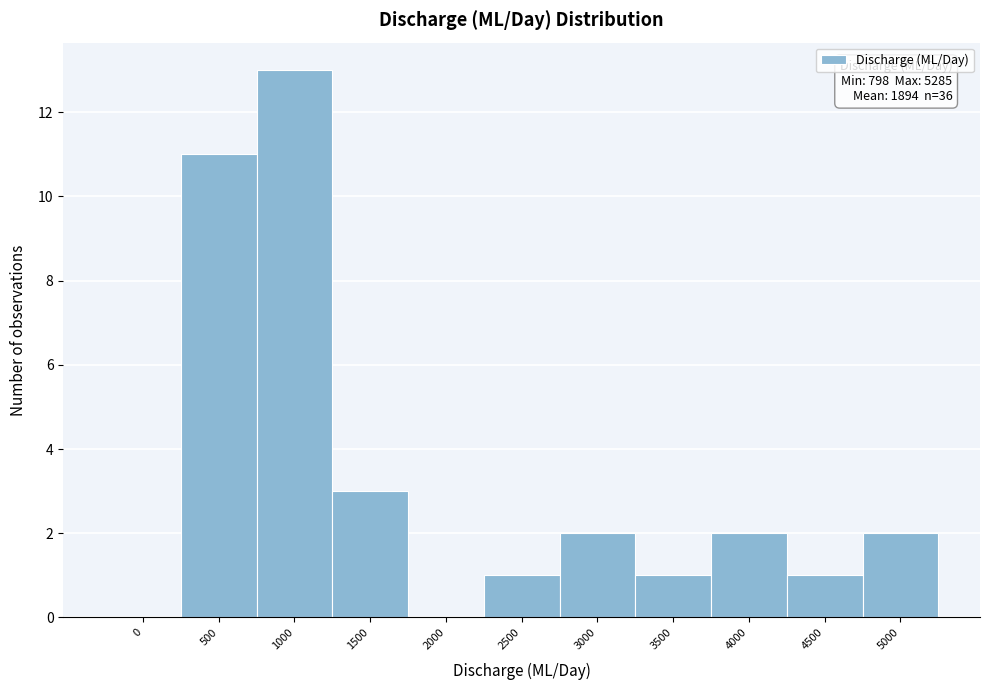

Reading left to right, extract all data points from this chart.

0=0	500=11	1000=13	1500=3	2000=0	2500=1	3000=2	3500=1	4000=2	4500=1	5000=2